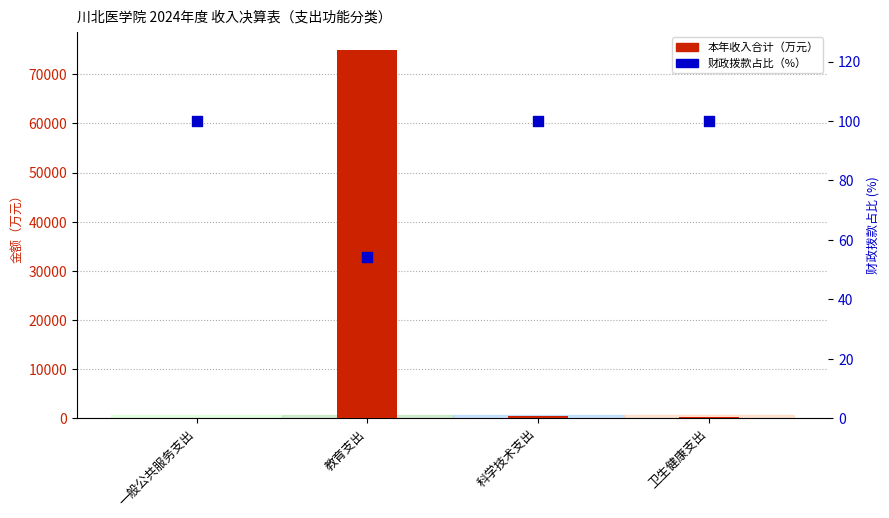

At how many categories does at least one series exceed 21748?

1